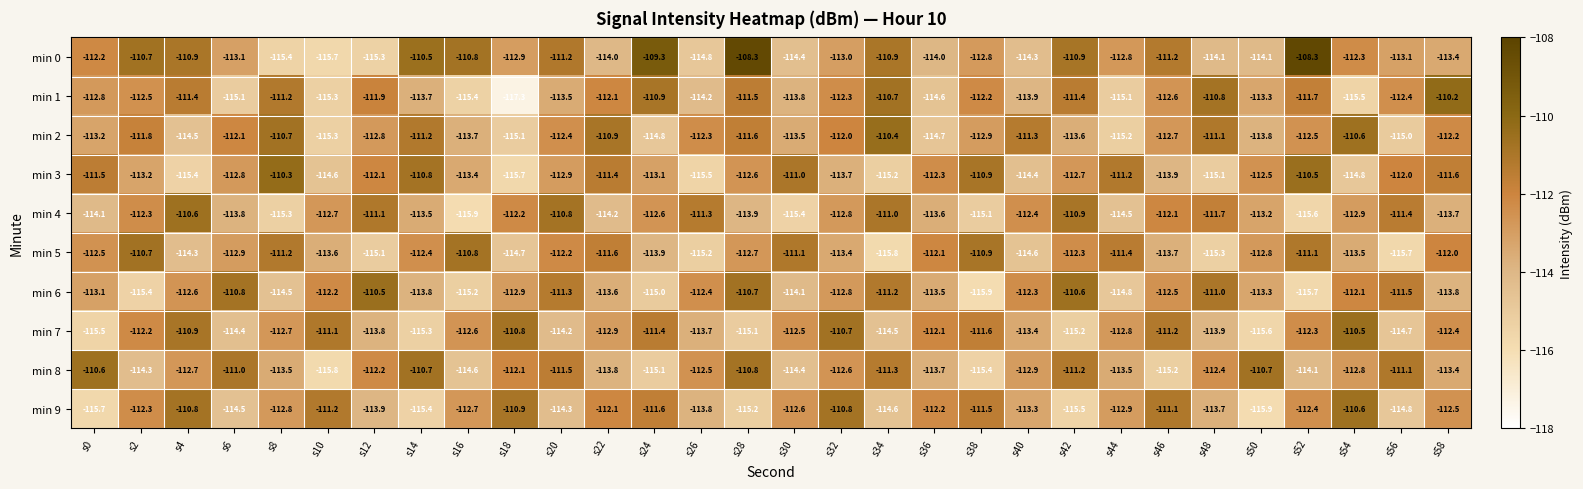

At which label is min 0 closest to -112?

s0